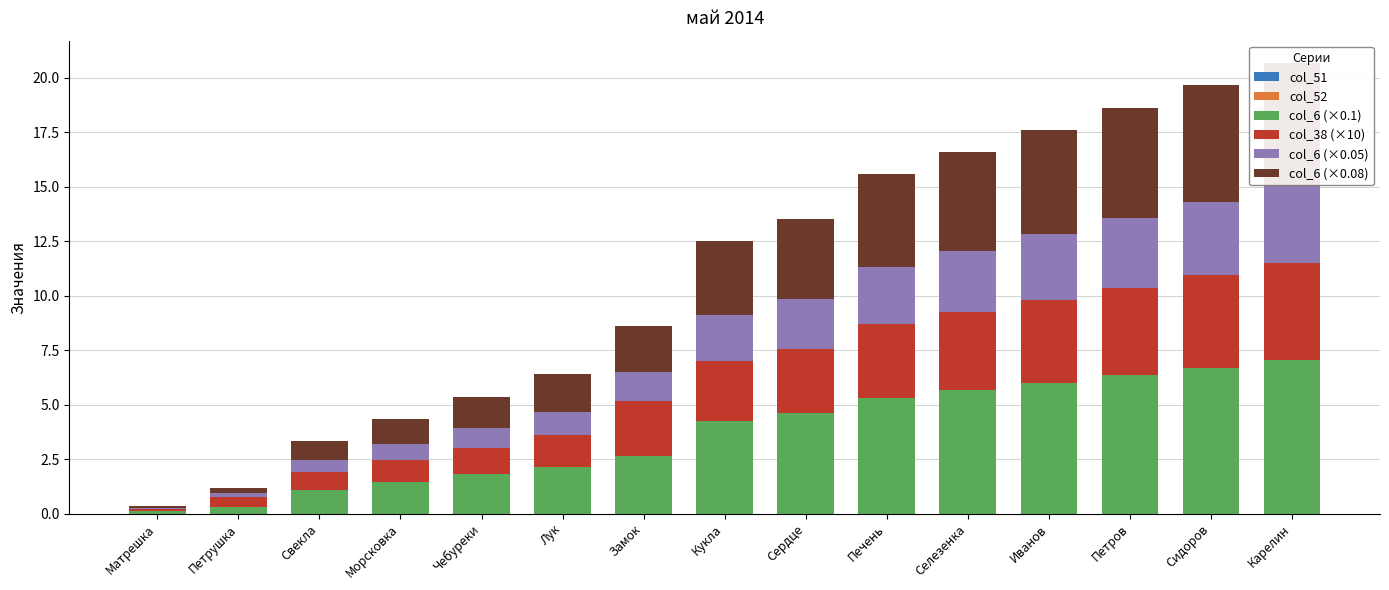

What is the total value across all series at Кукла?

12.5